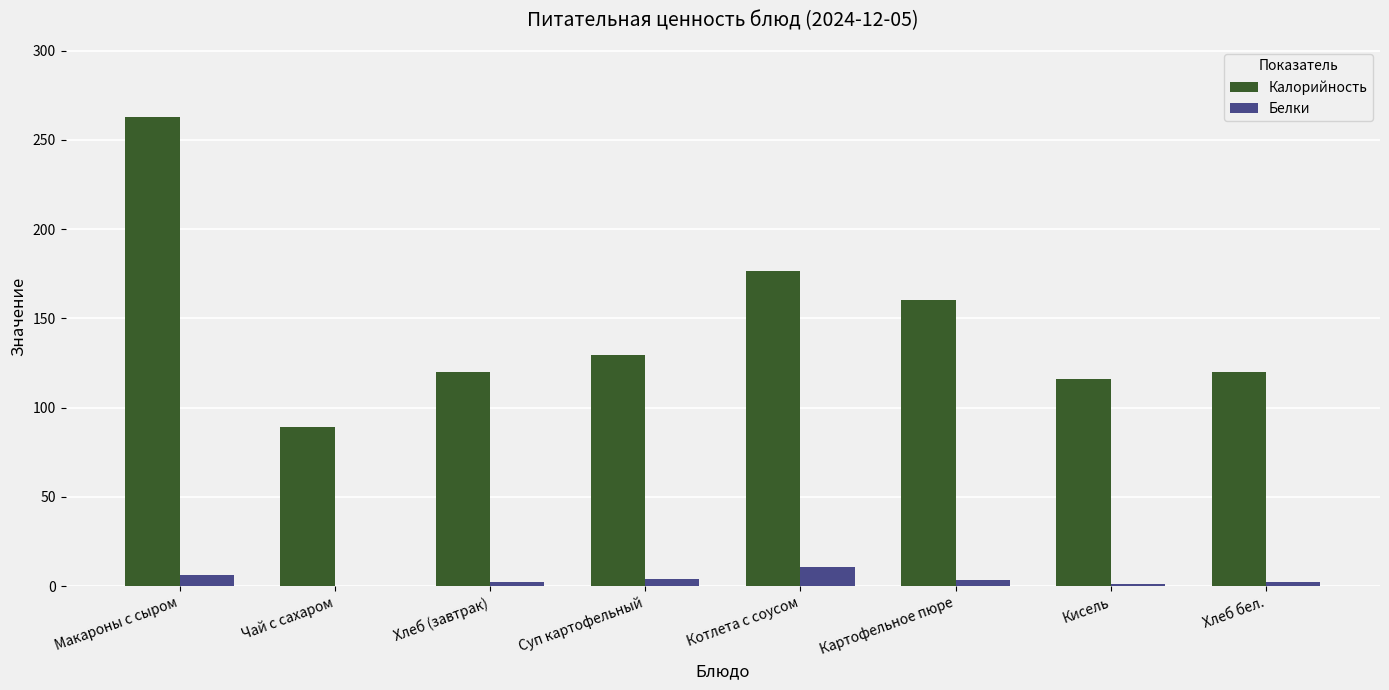

Which category has the highest value in the Калорийность series?

Макароны с сыром